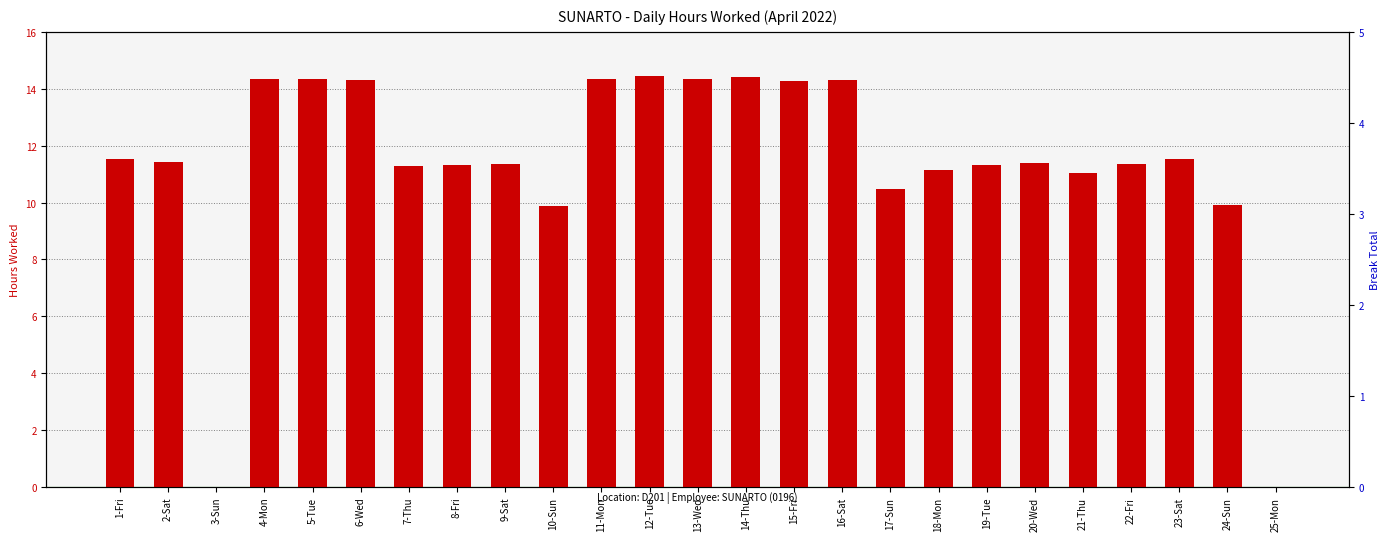

What is the spread (max minus min) of values at 6-Wed?

14.3